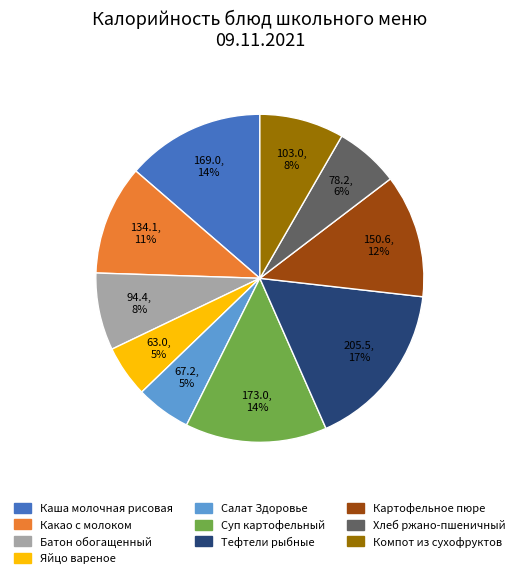

Count the number of slices in the pie.

10